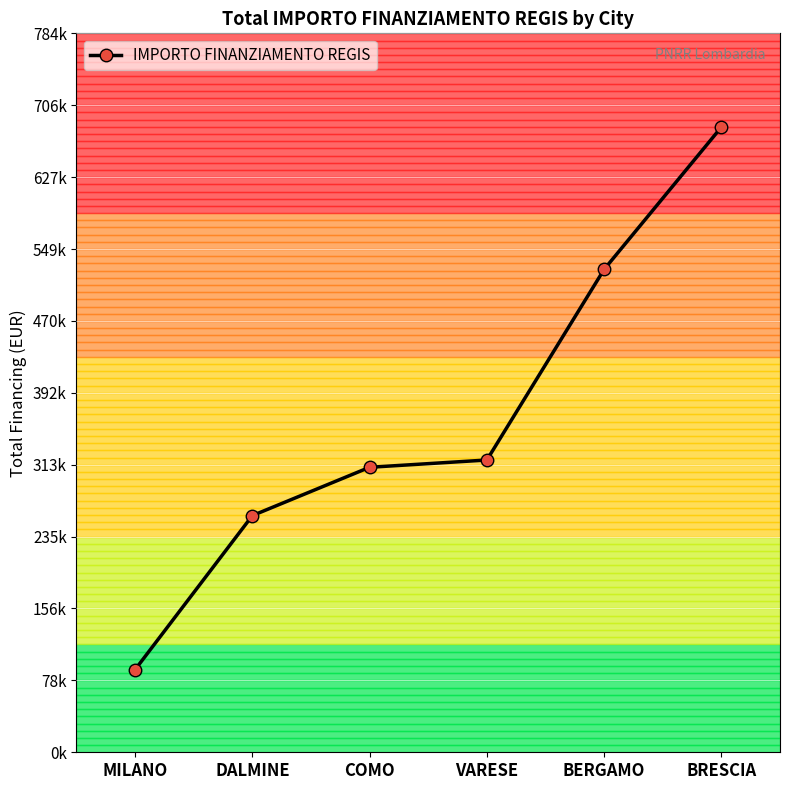

List the labels in order of value, largest first.

BRESCIA, BERGAMO, VARESE, COMO, DALMINE, MILANO